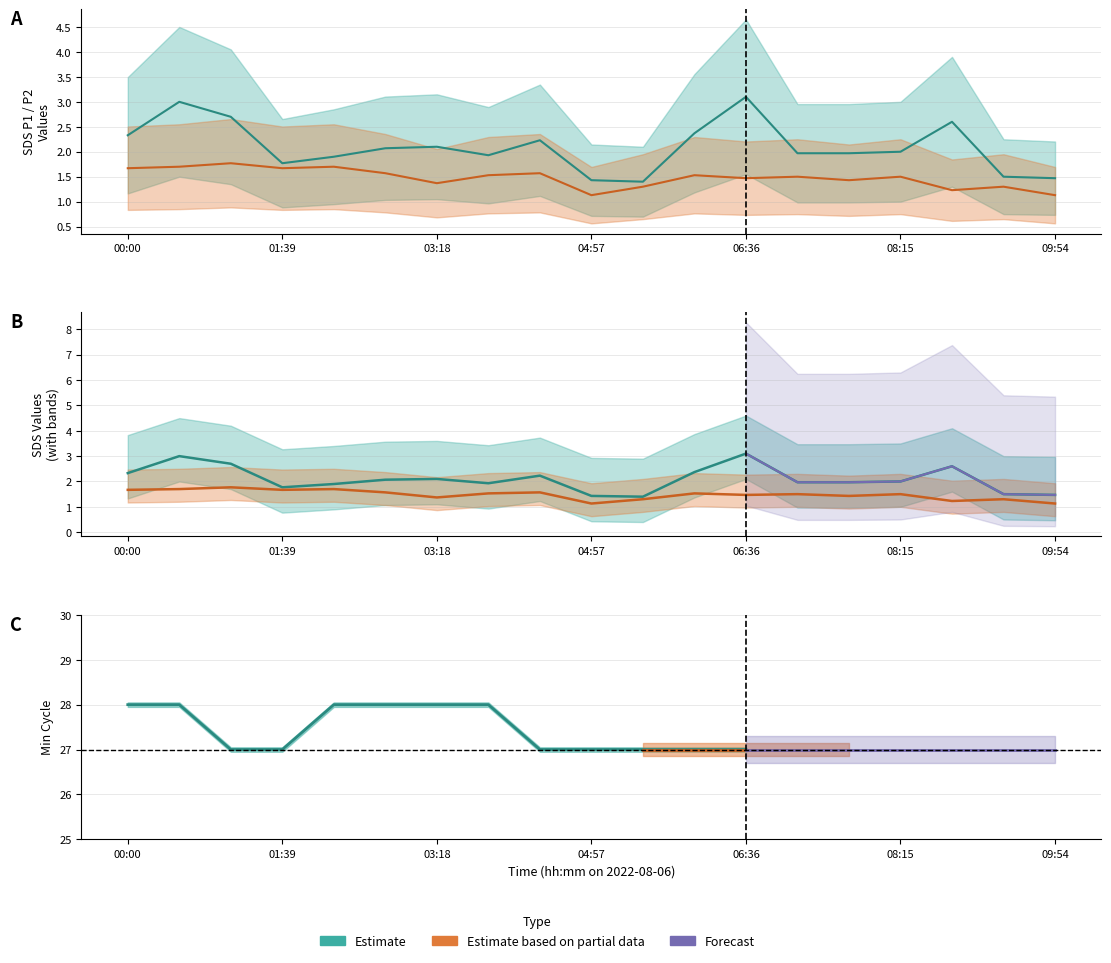

Where does the SDS_P1 series first go above 2?

00:00